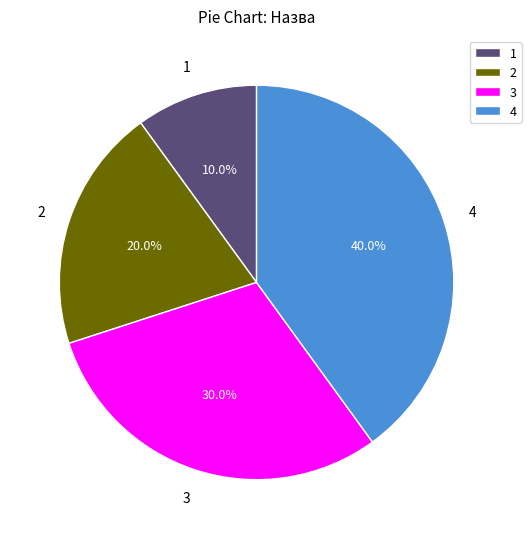

Which has a higher value, 1 or 4?

4